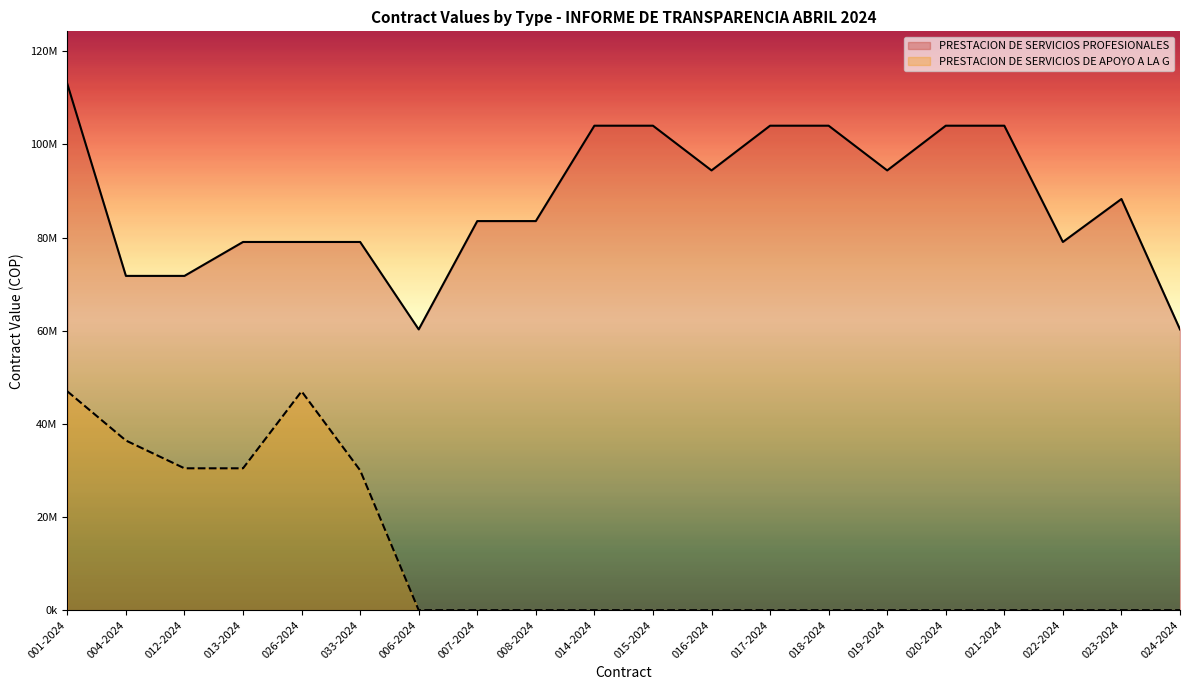

Reading left to right, transcribe all the data shown in this chart.

PRESTACION DE SERVICIOS PROFESIONALES: 112966340	71759494	71759494	79043203	79043203	79043203	60271132	83527237	83527237	104004229	104004229	94403799	104004229	104004229	94403799	104004229	104004229	79043203	88270481	60271132
PRESTACION DE SERVICIOS DE APOYO A LA G: 46974625	36416337	30452644	30452644	46974625	30011301	0	0	0	0	0	0	0	0	0	0	0	0	0	0